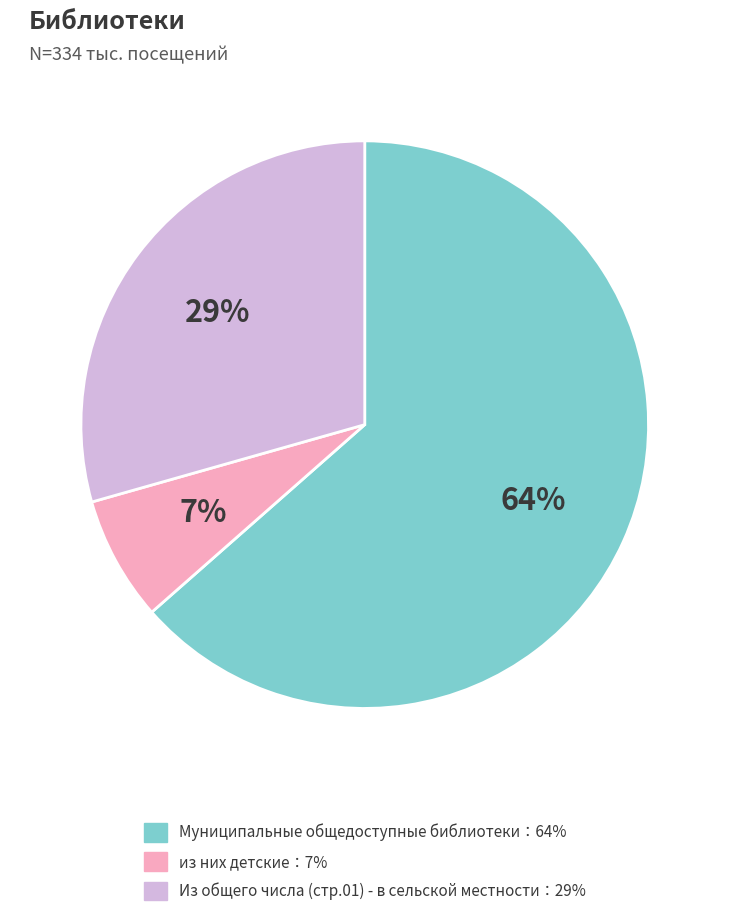

Which has a higher value, Из общего числа (стр.01) - в сельской местности：29% or из них детские：7%?

Из общего числа (стр.01) - в сельской местности：29%